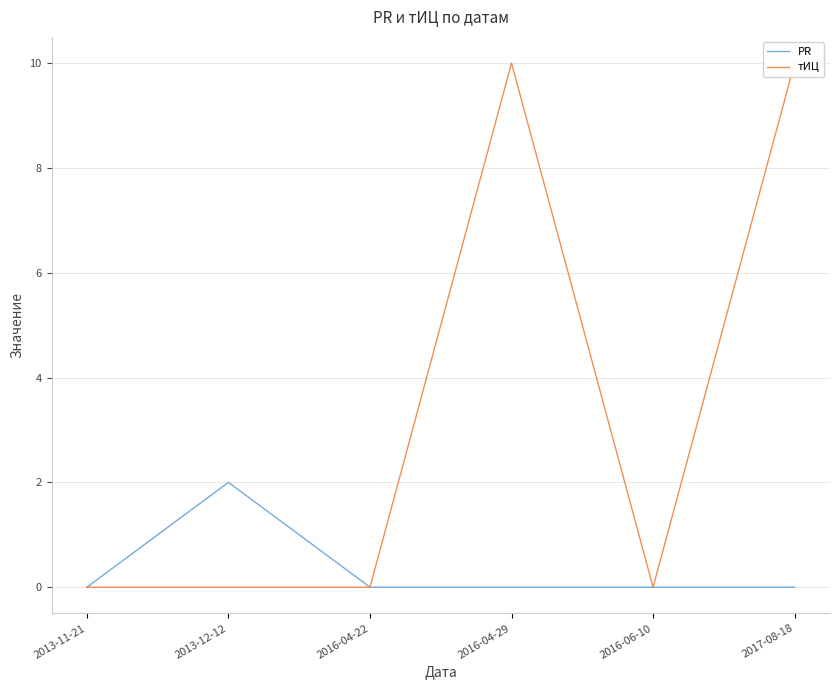

At 2016-04-22, list the series in order from smallest to largest.

PR, тИЦ